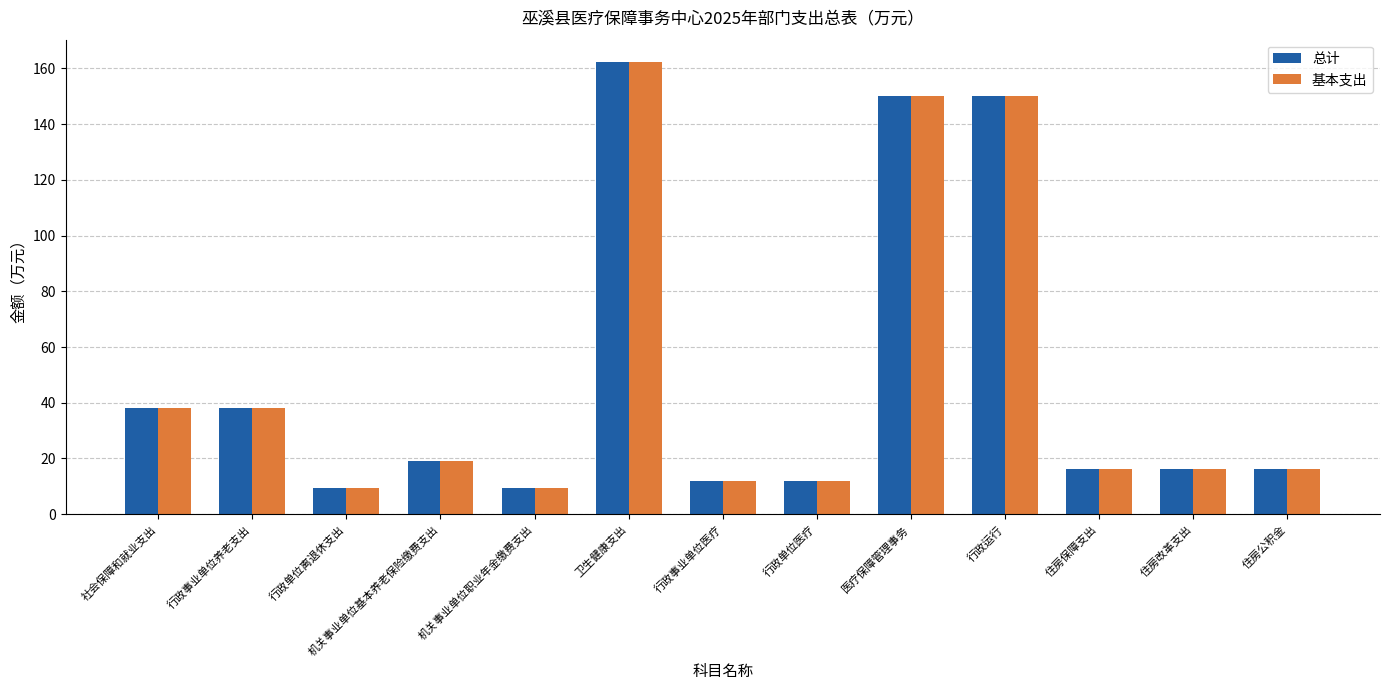

What value does the 基本支出 series have at 行政单位离退休支出?

9.6